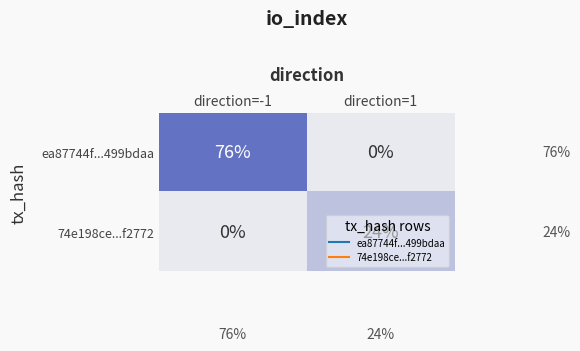

Which category has the highest value across all series?

direction=-1